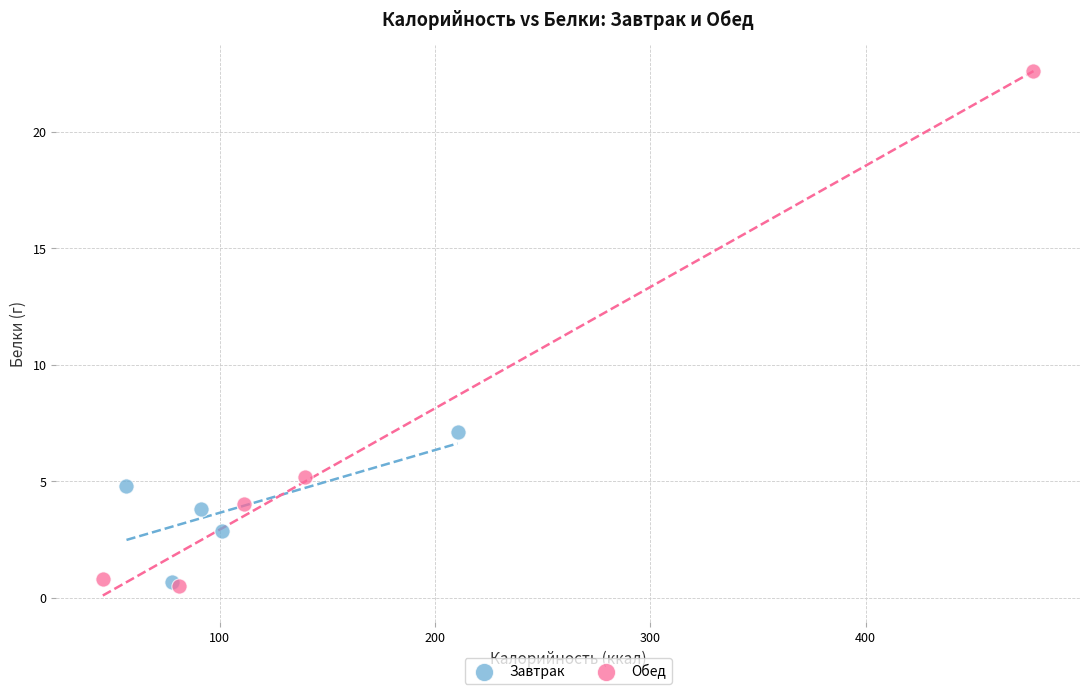

Which series contains the highest Y value?

Обед